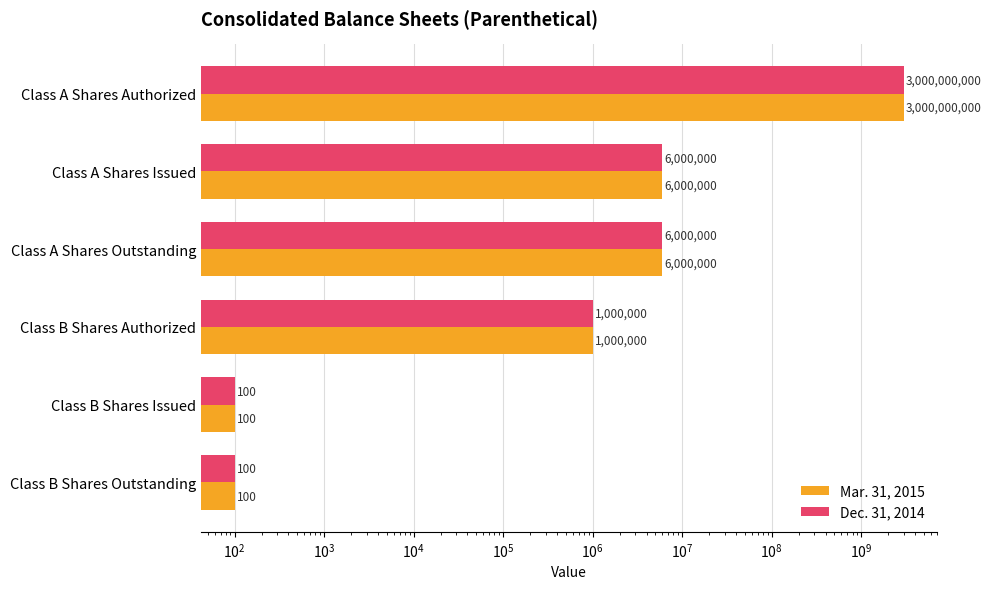

At Class A Shares Outstanding, list the series in order from largest to smallest.

Mar. 31, 2015, Dec. 31, 2014